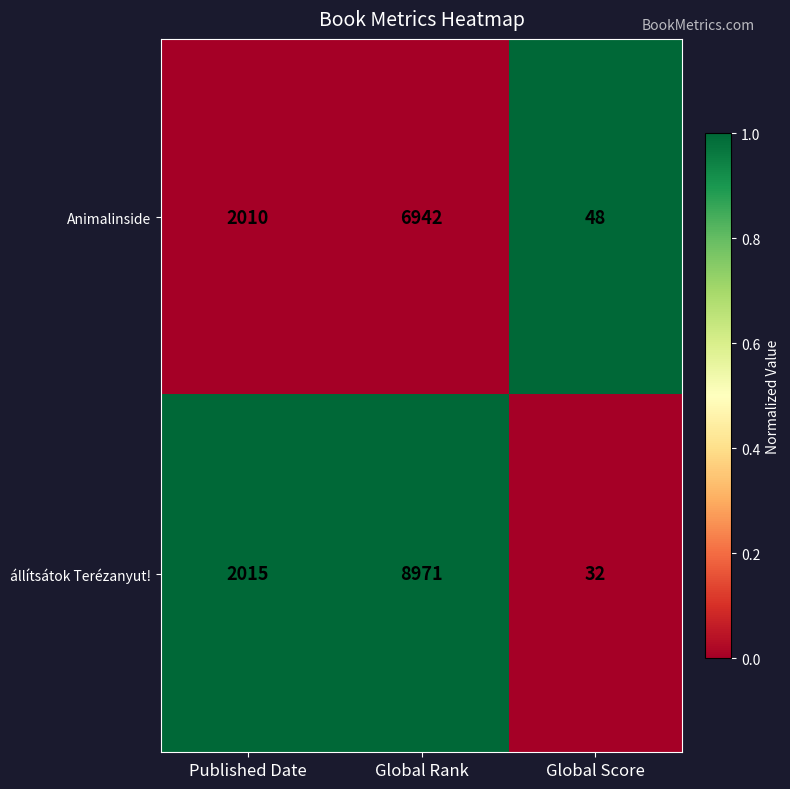

Which series has the largest range (max minus min)?

állítsátok Terézanyut!